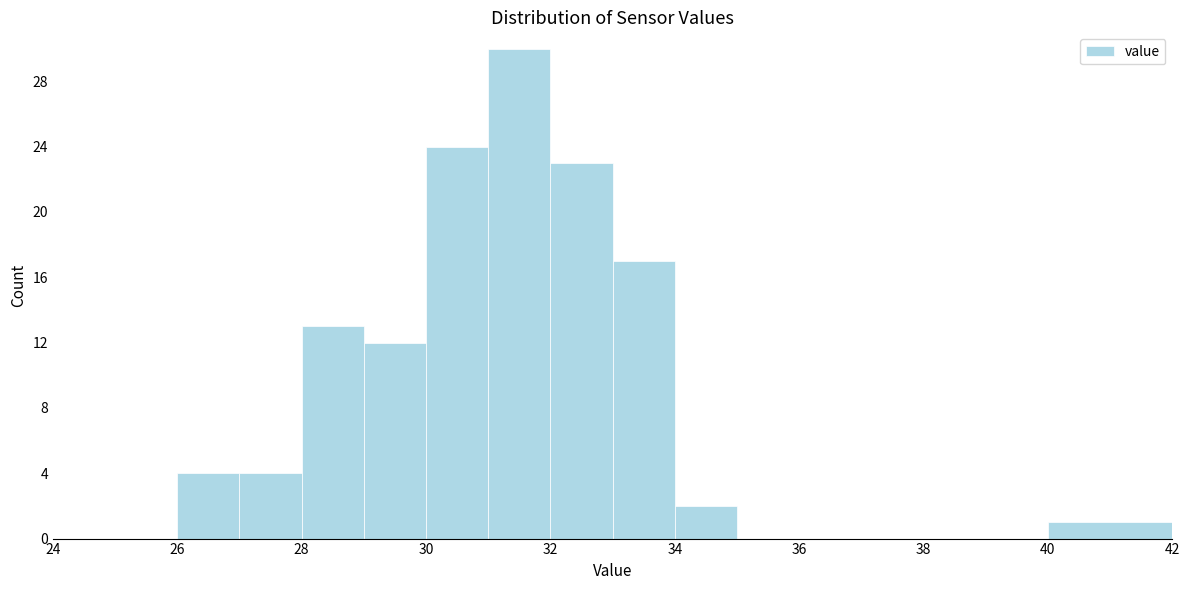

Which range on the x-axis has the tallest bar?

31 to 32